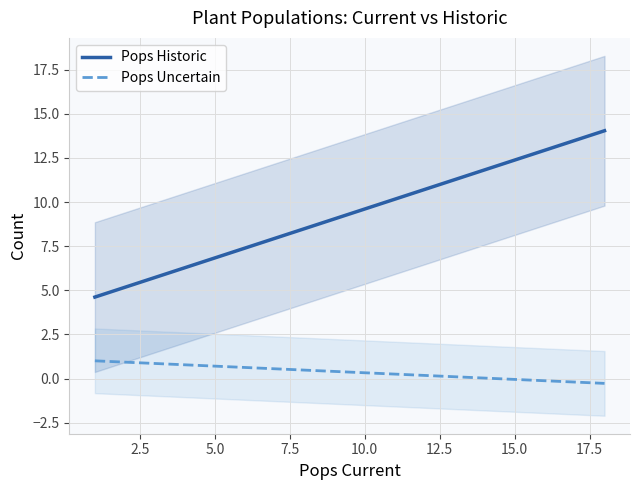

What is the highest value of the Pops Uncertain series?

1.0